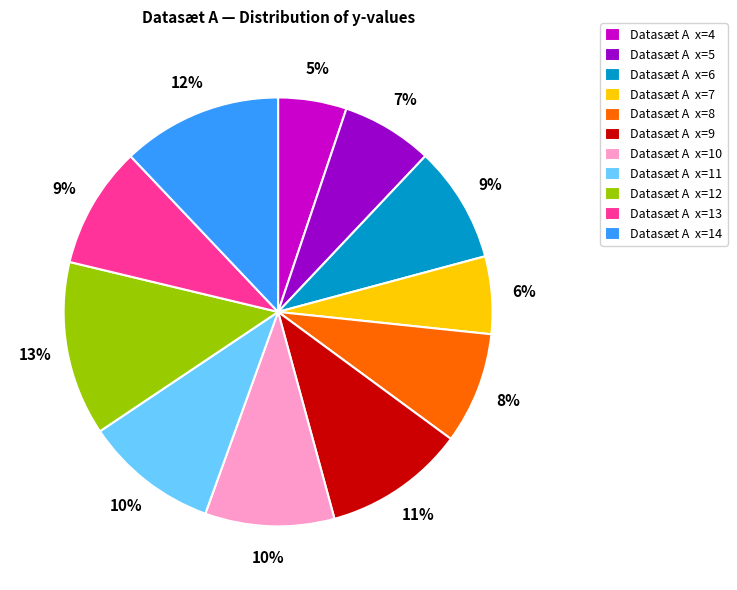

To the nearest percent, what is the average slice percentage?

9%